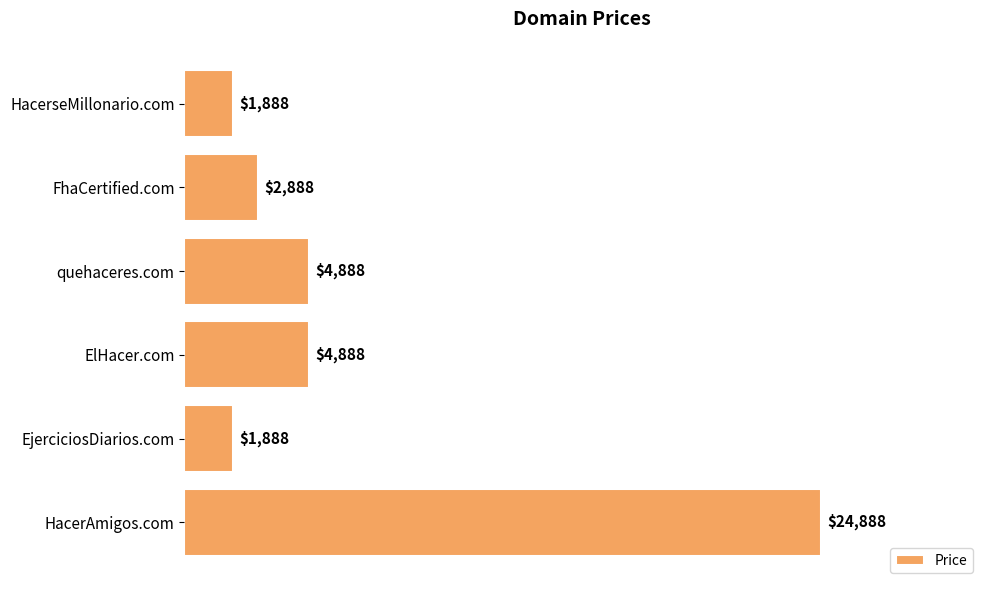

Read the value at quehaceres.com, to the nearest 50.

4900